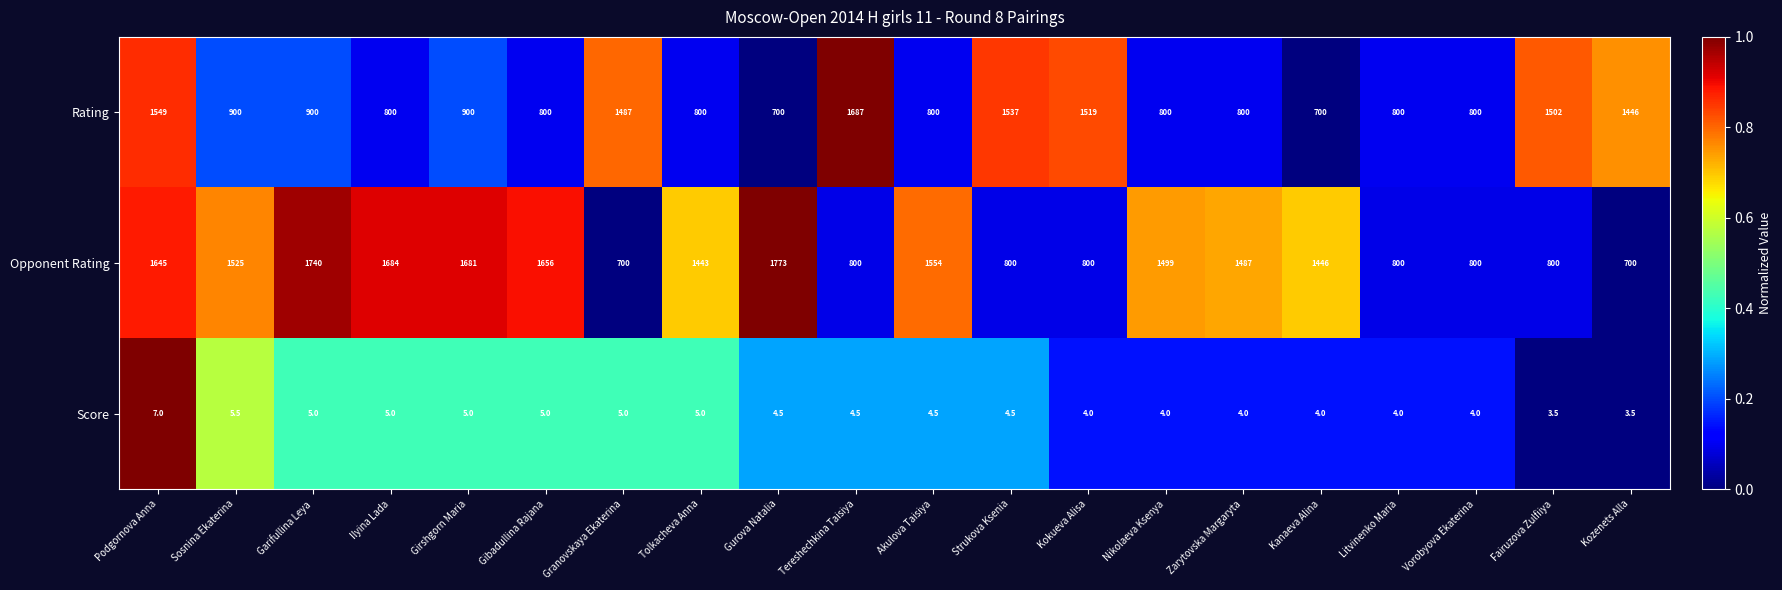

At Gurova Natalia, list the series in order from smallest to largest.

Score, Rating, Opponent Rating